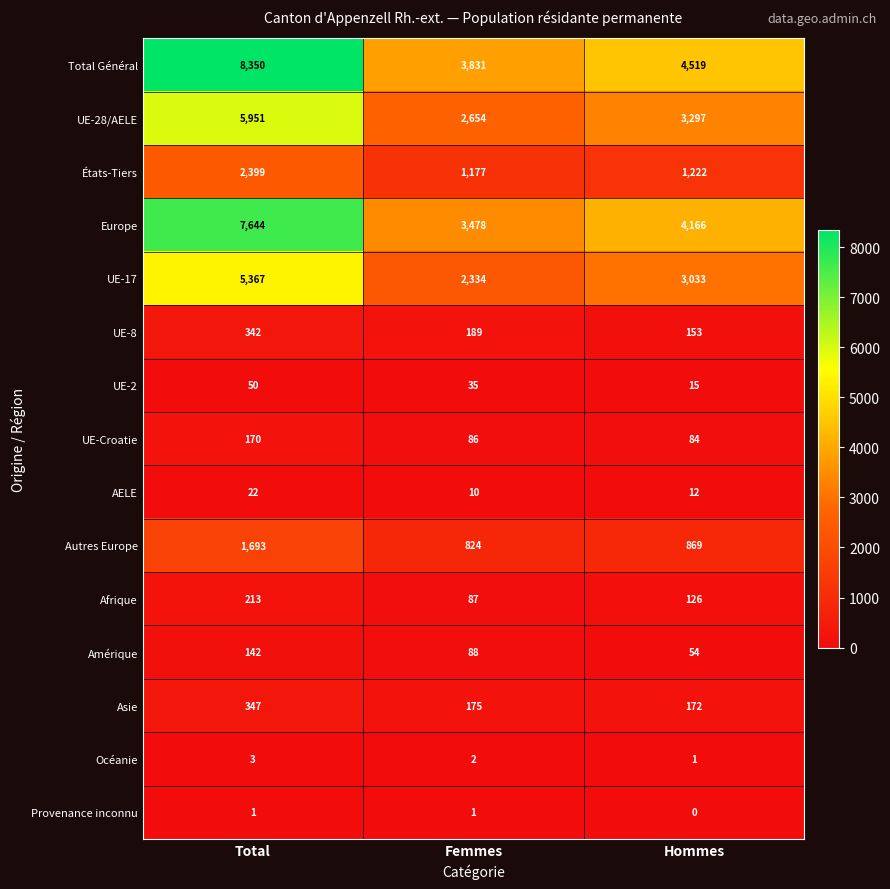

List the series in order of their peak value, highest first.

Total Général, Europe, UE-28/AELE, UE-17, États-Tiers, Autres Europe, Asie, UE-8, Afrique, UE-Croatie, Amérique, UE-2, AELE, Océanie, Provenance inconnu